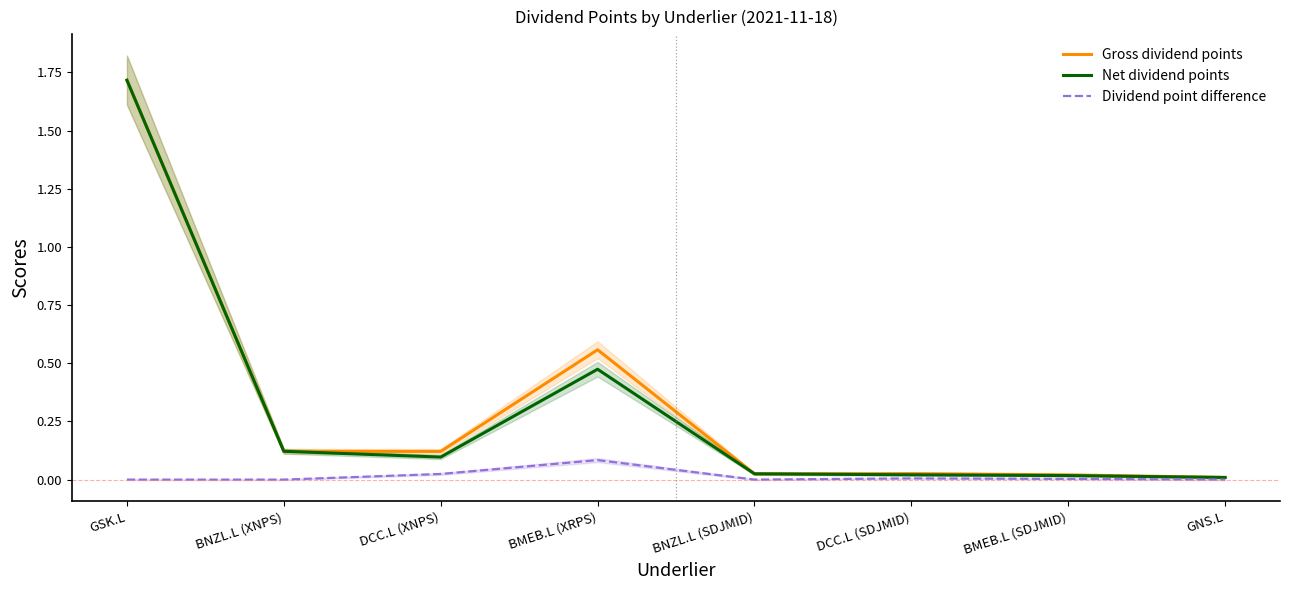

At BMEB.L (SDJMID), list the series in order from smallest to largest.

Dividend point difference, Net dividend points, Gross dividend points